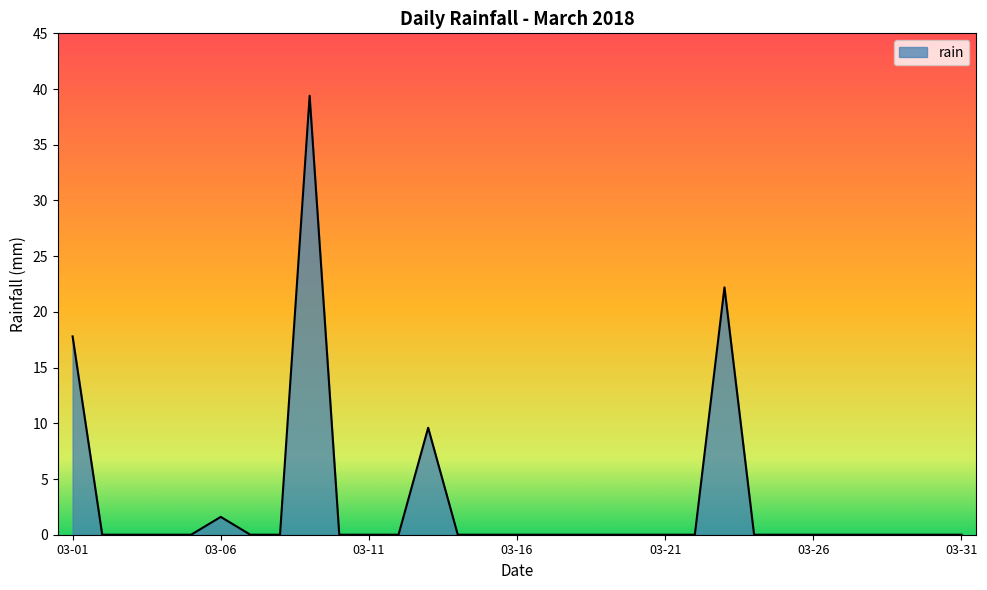

What is the difference between the maximum and minimum values?

39.4